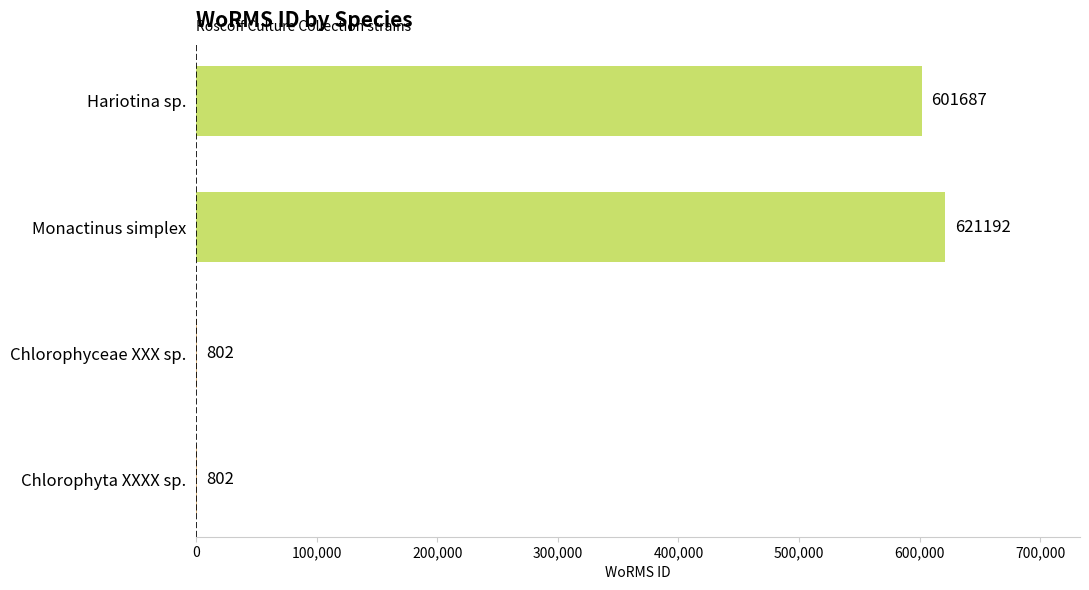

What is the sum of all values?

1224483